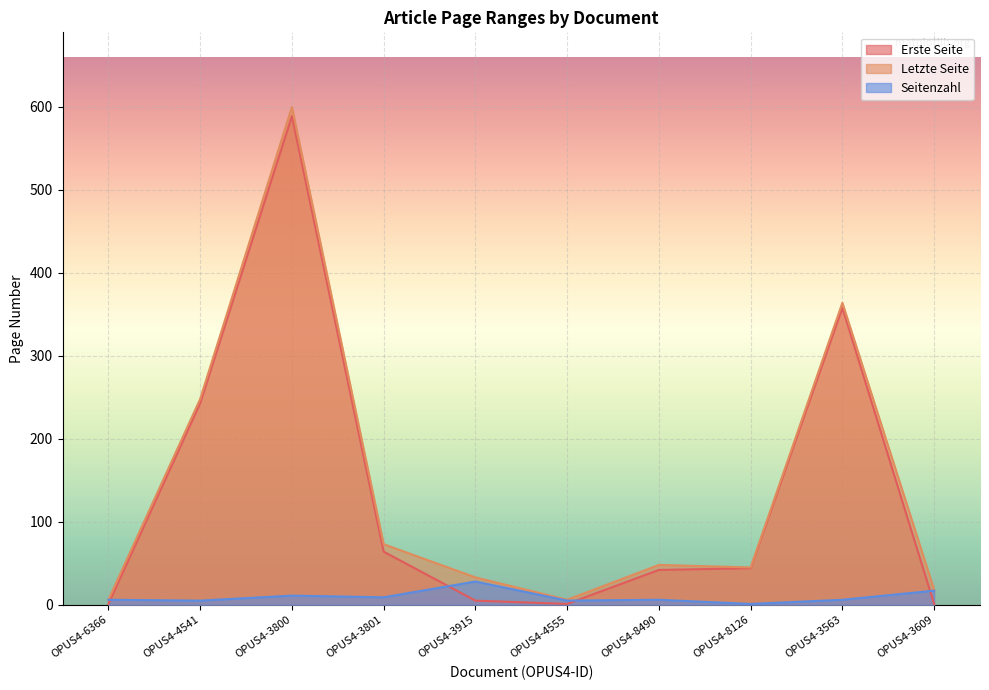

What is the sum of the Seitenzahl values at OPUS4-6366 and OPUS4-3800?

17